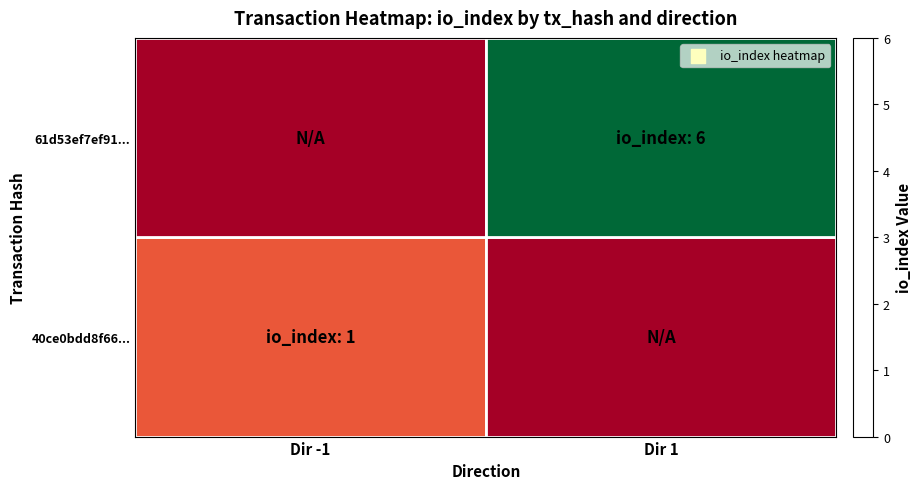

How many series are shown in this chart?

2